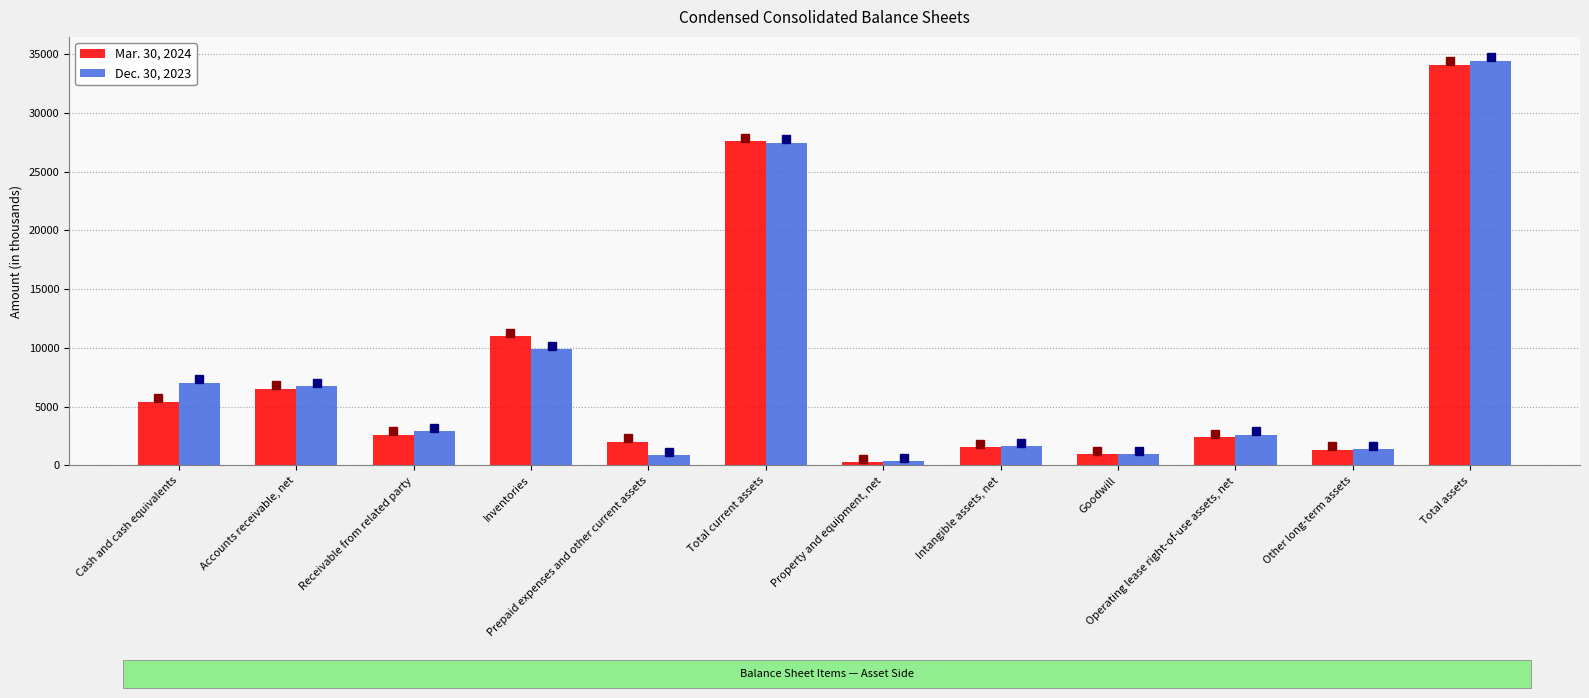

Rank the series by their maximum value, from highest to lowest.

Dec. 30, 2023, Mar. 30, 2024